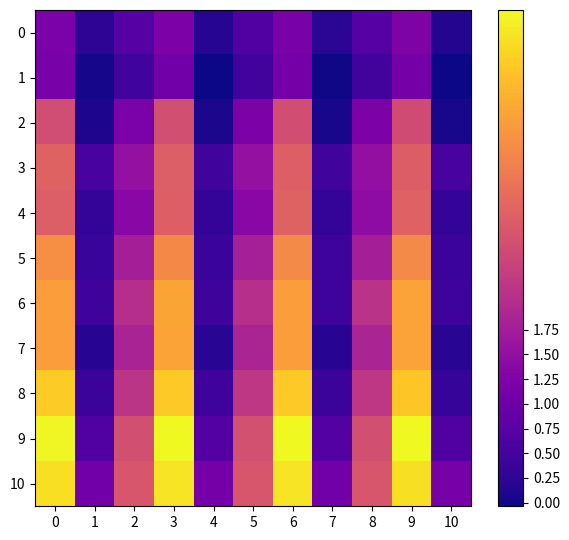

Which has a higher value, 5 or 6?

6